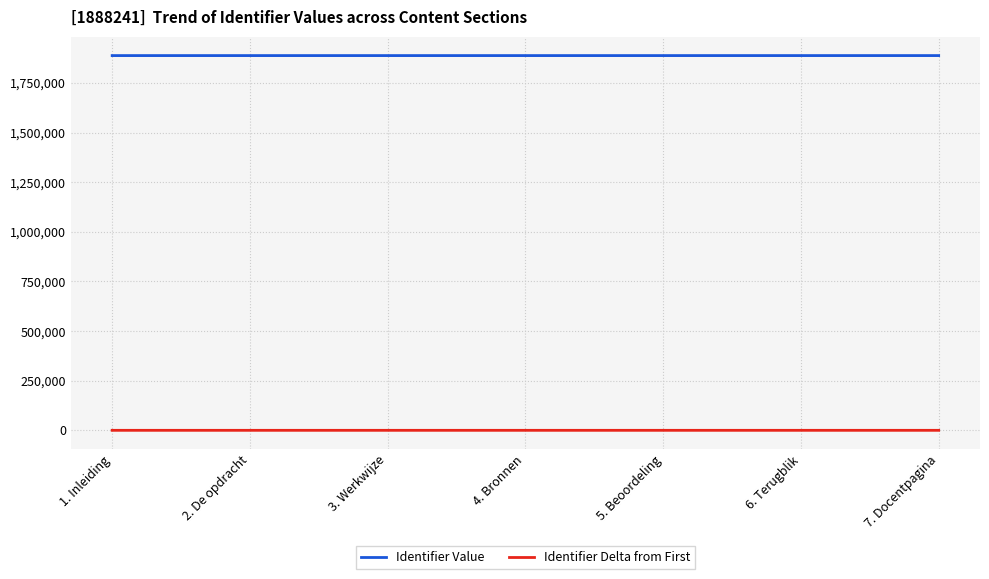

The Identifier Value series shows 1888249 at 5. Beoordeling. True or false?

True